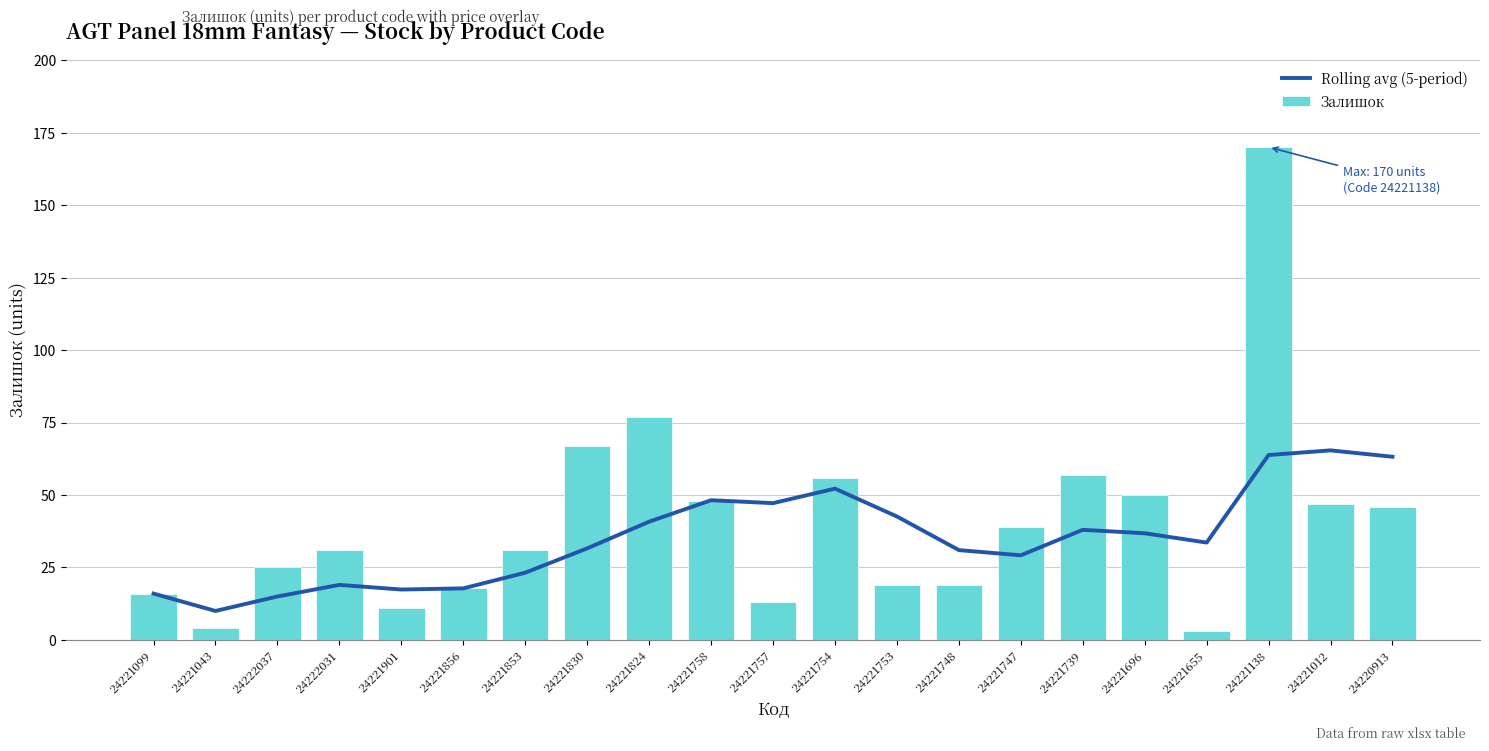

What is the spread (max minus min) of values at 24221739?

19.0